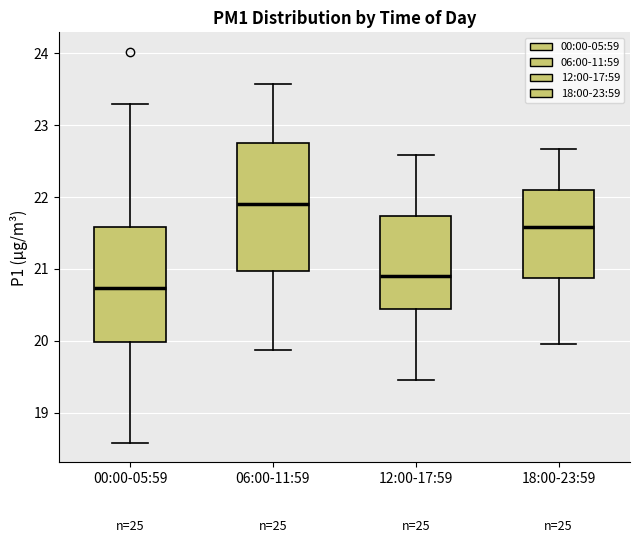

Which box is the tallest, from its lower edge to its upper edge?

06:00-11:59